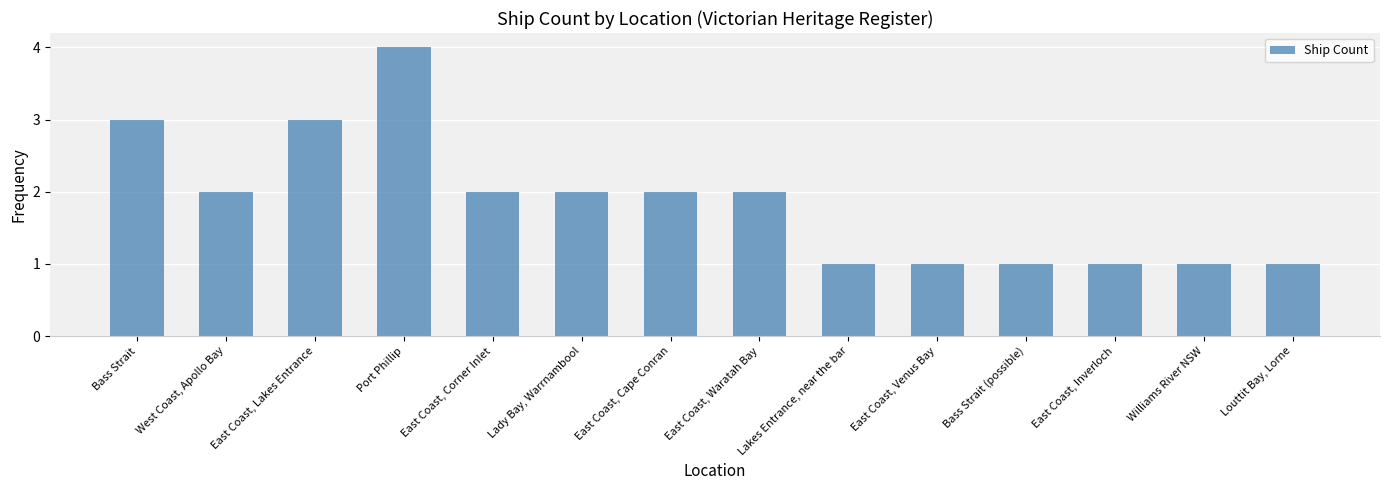

How many bars are there in total?

14